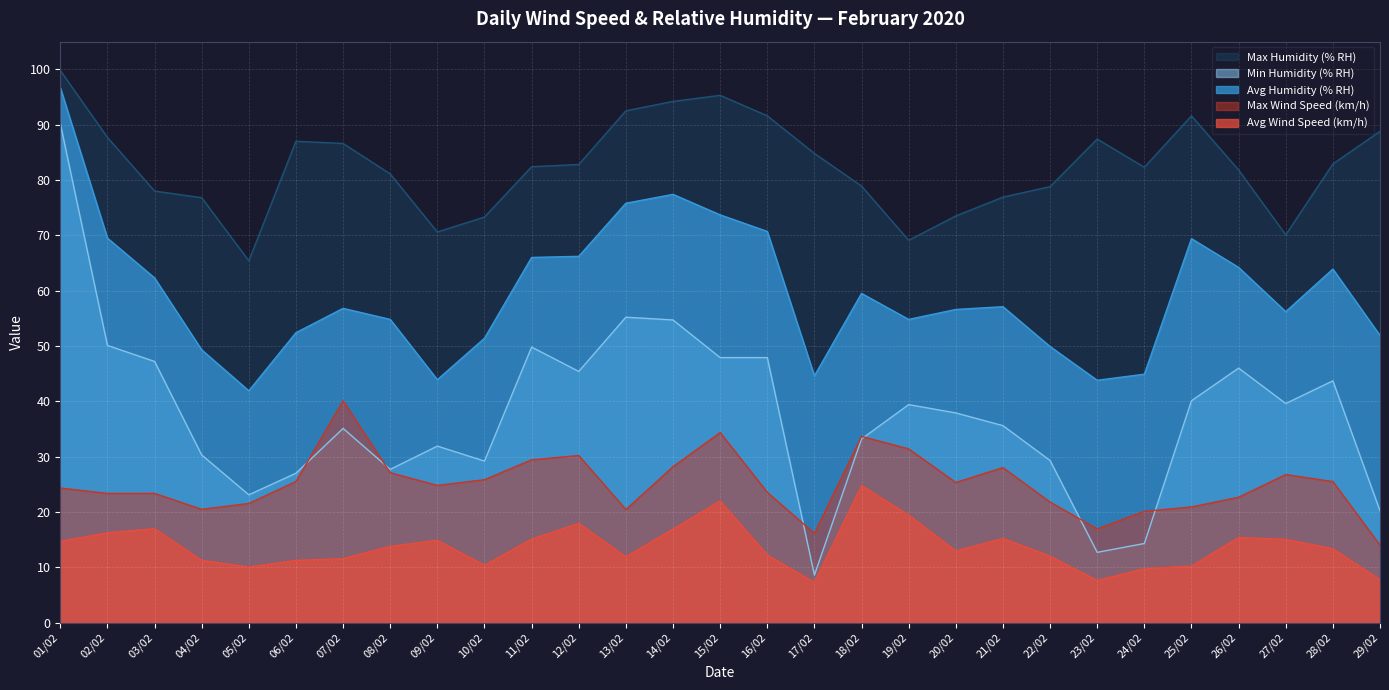

What is the label of the 7th point from the left?

07/02